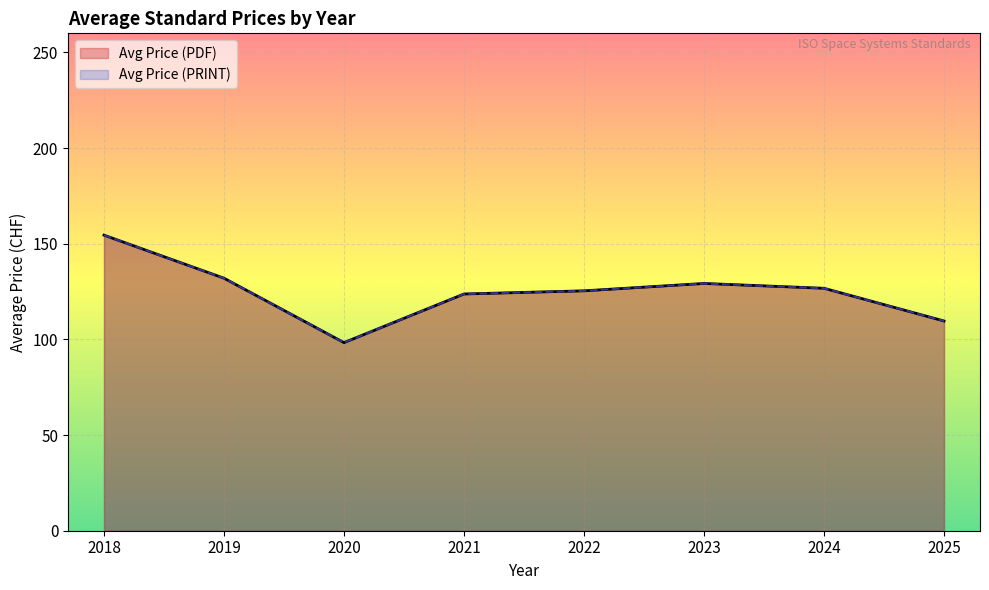

Which series changed the most between 2017 and 2025?

Avg Price (PDF)